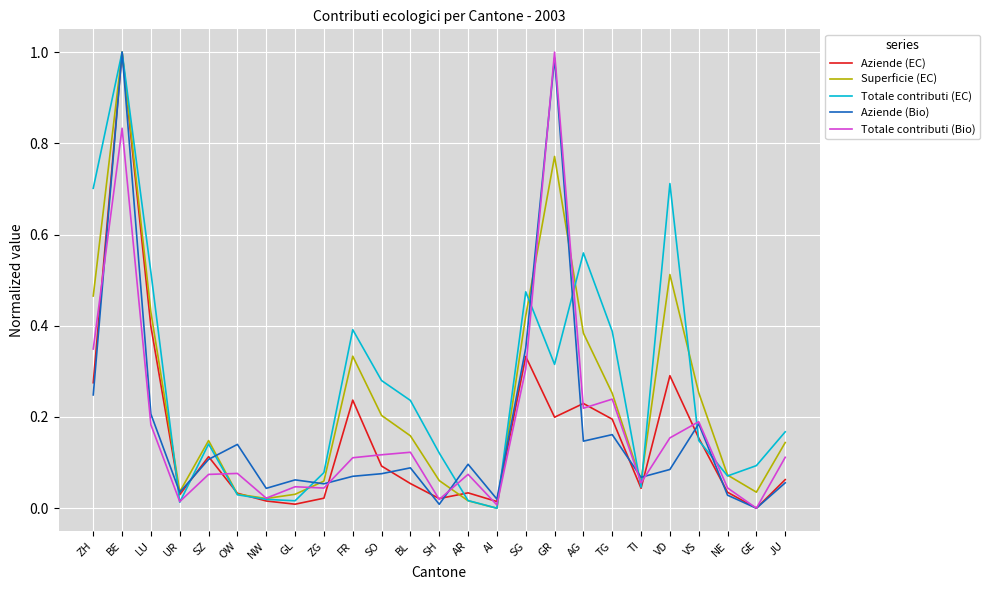

True or false: Totale contributi (EC) has a value of 1.0 at BE.

True